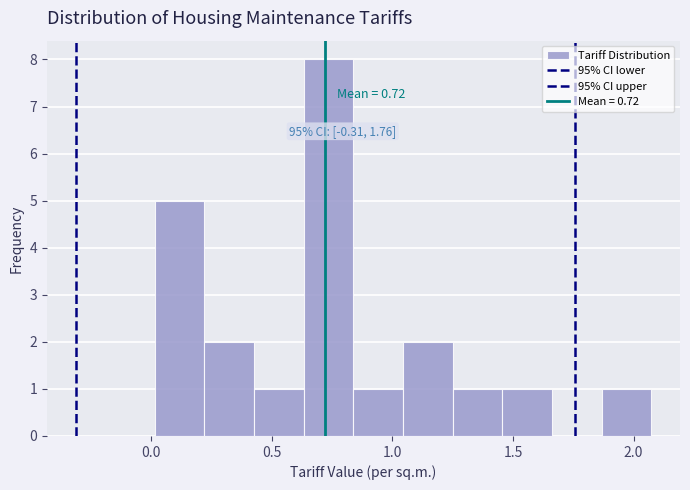

Which range on the x-axis has the tallest bar?

0.65 to 0.85